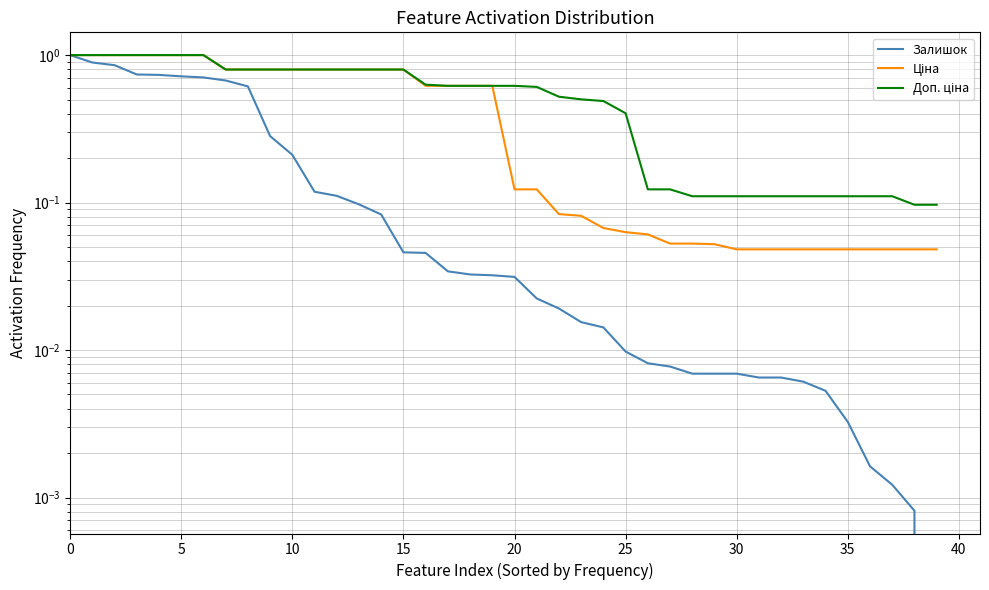

True or false: Залишок and Ціна cross at least once.

False